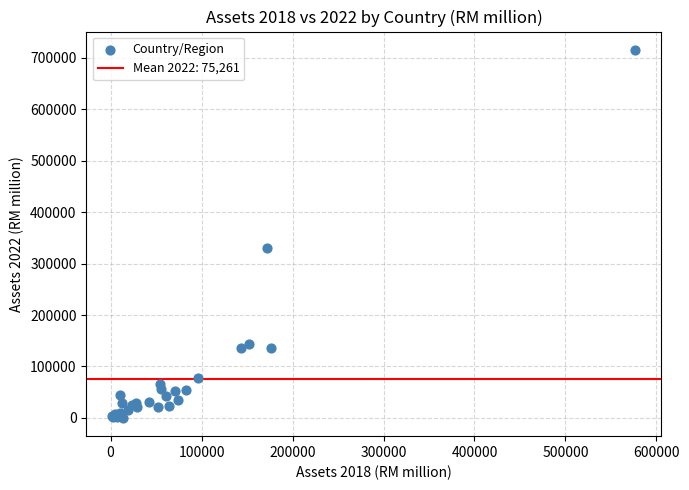

What Y value in the scatter plot is closest to 357896?

330280.0